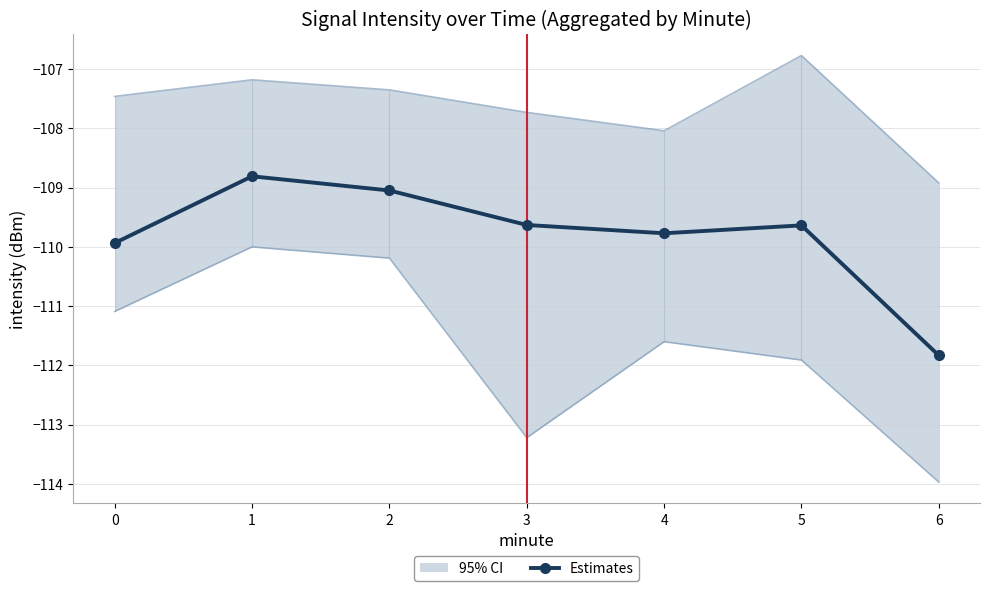

What is the approximate value at 3?

-109.6